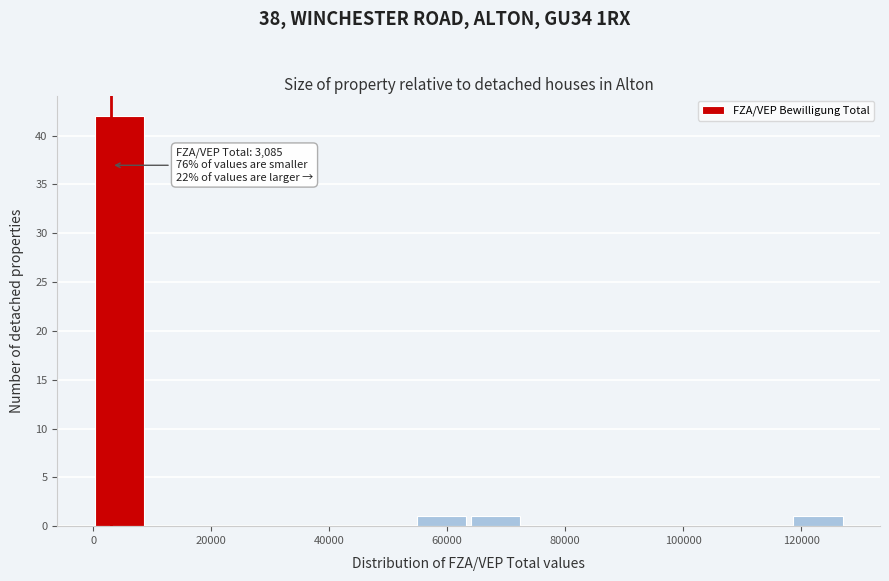

Over which range of the x-axis is the bar tallest?

0 to 10000